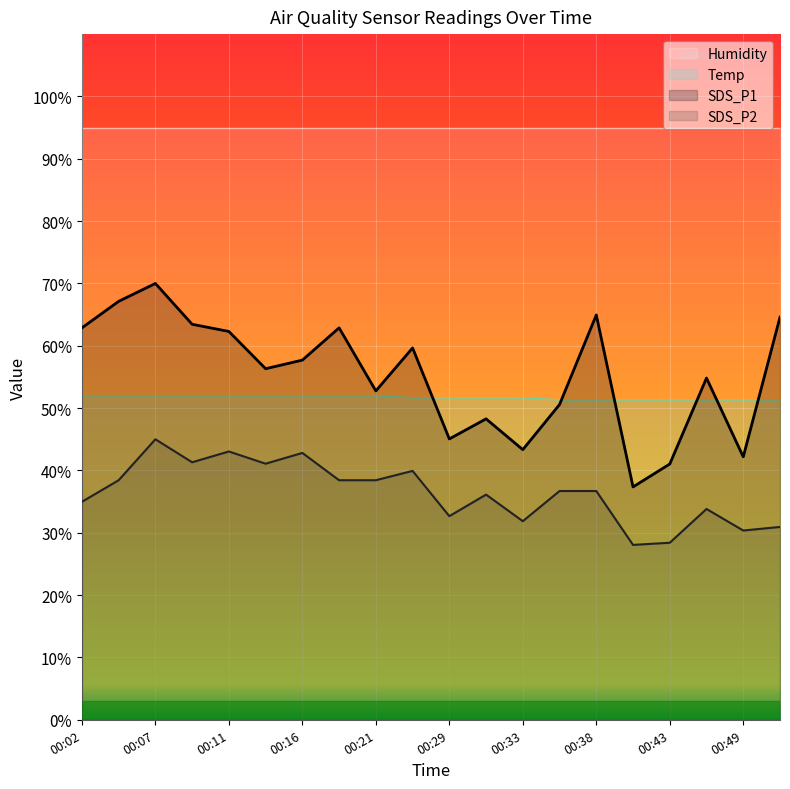

What is the difference between the maximum and minimum values in the Temp series?

0.7